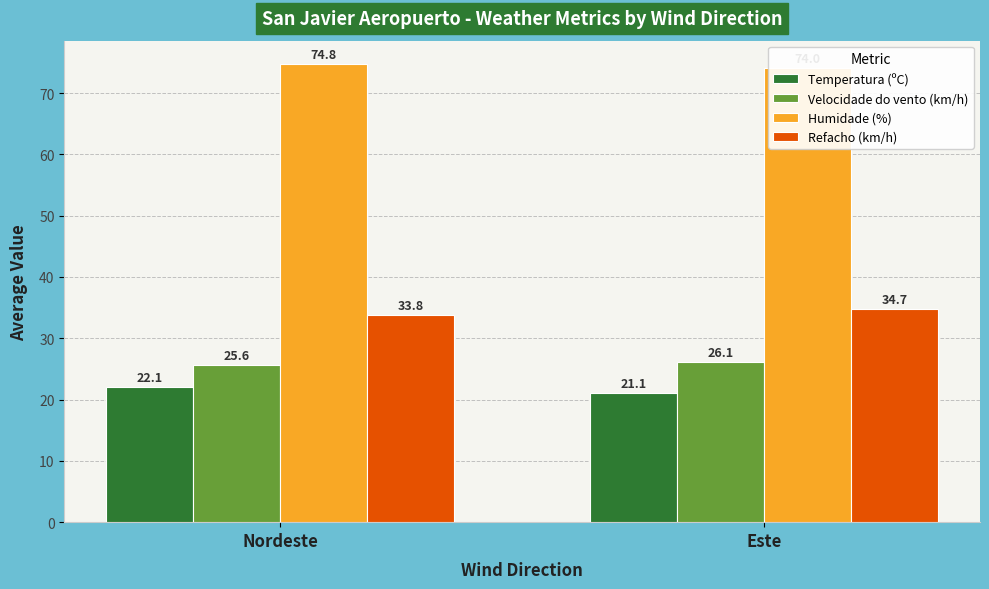

The Temperatura (ºC) series shows 22.1 at Nordeste. True or false?

True